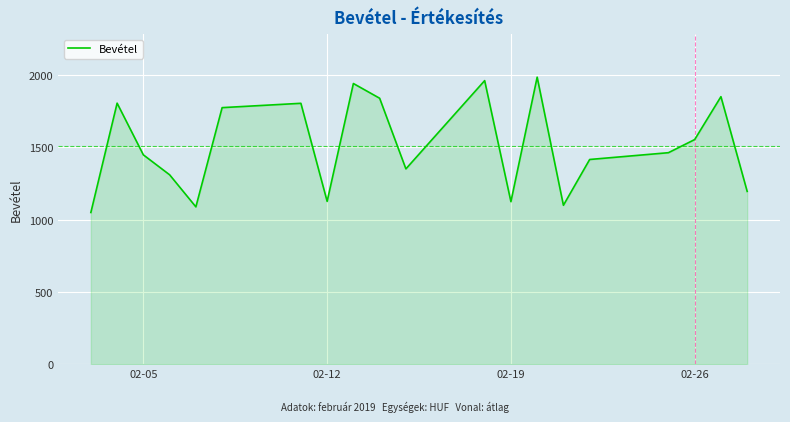

What is the greatest value displayed?

1987